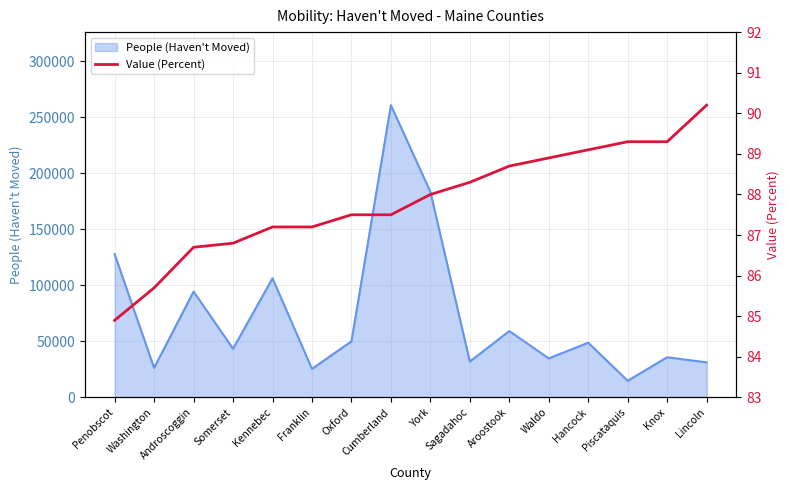

What position from the left is Washington?

2